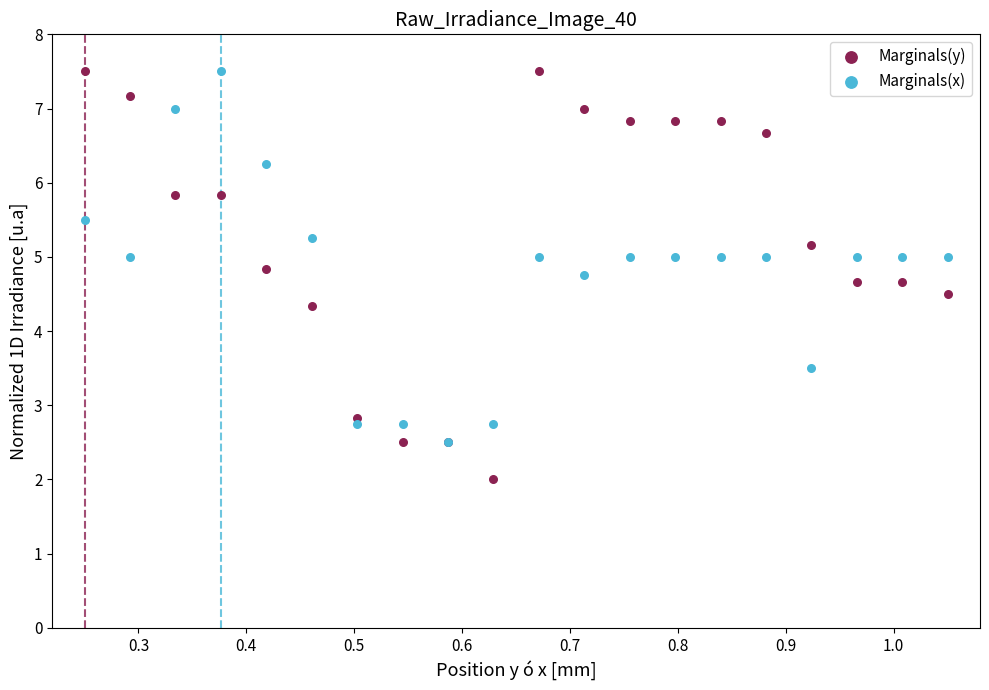

Which series contains the lowest Y value?

Marginals(y)